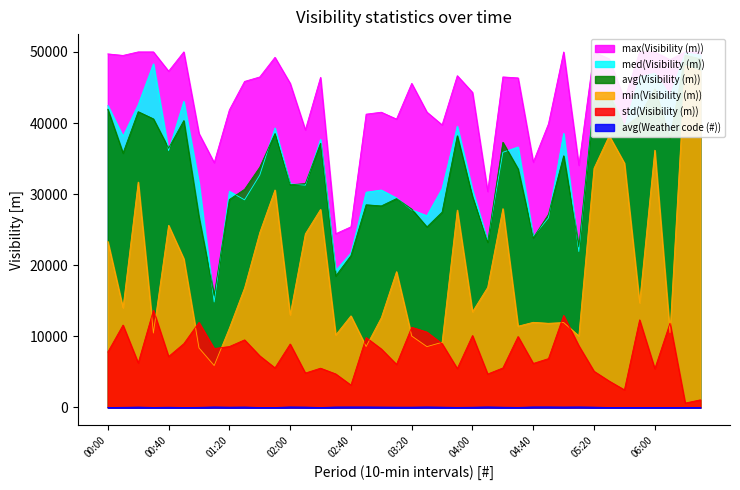

Which series has the largest range (max minus min)?

min(Visibility (m))